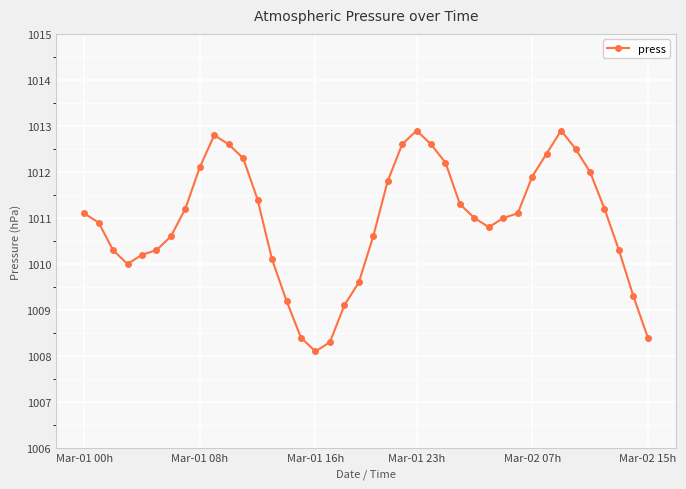

What is the value of the 4th point from the left?

1010.0